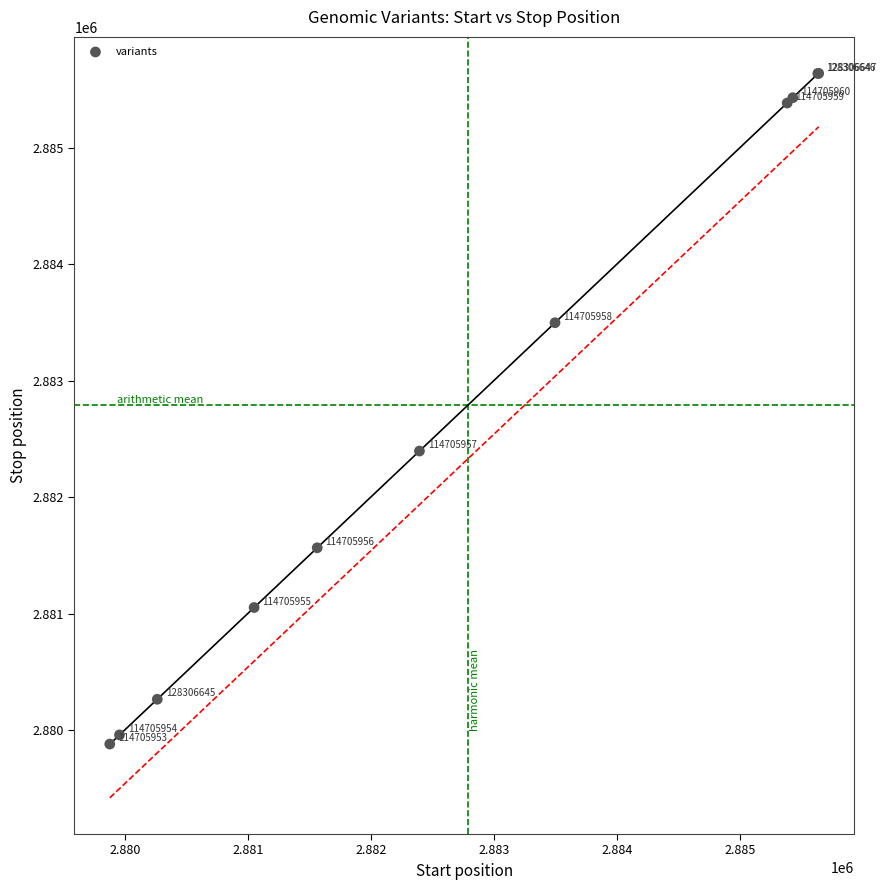

What Y value in the scatter plot is closest to 2882760?

2882397